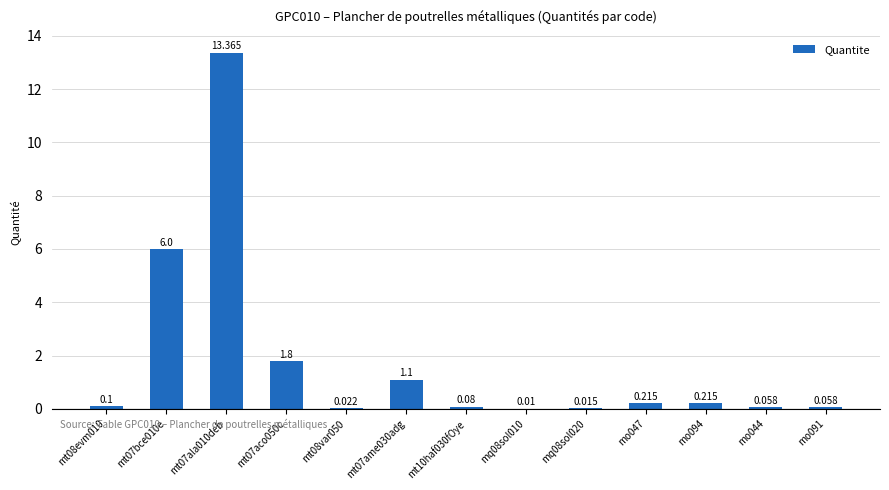

What is the average value?

1.8